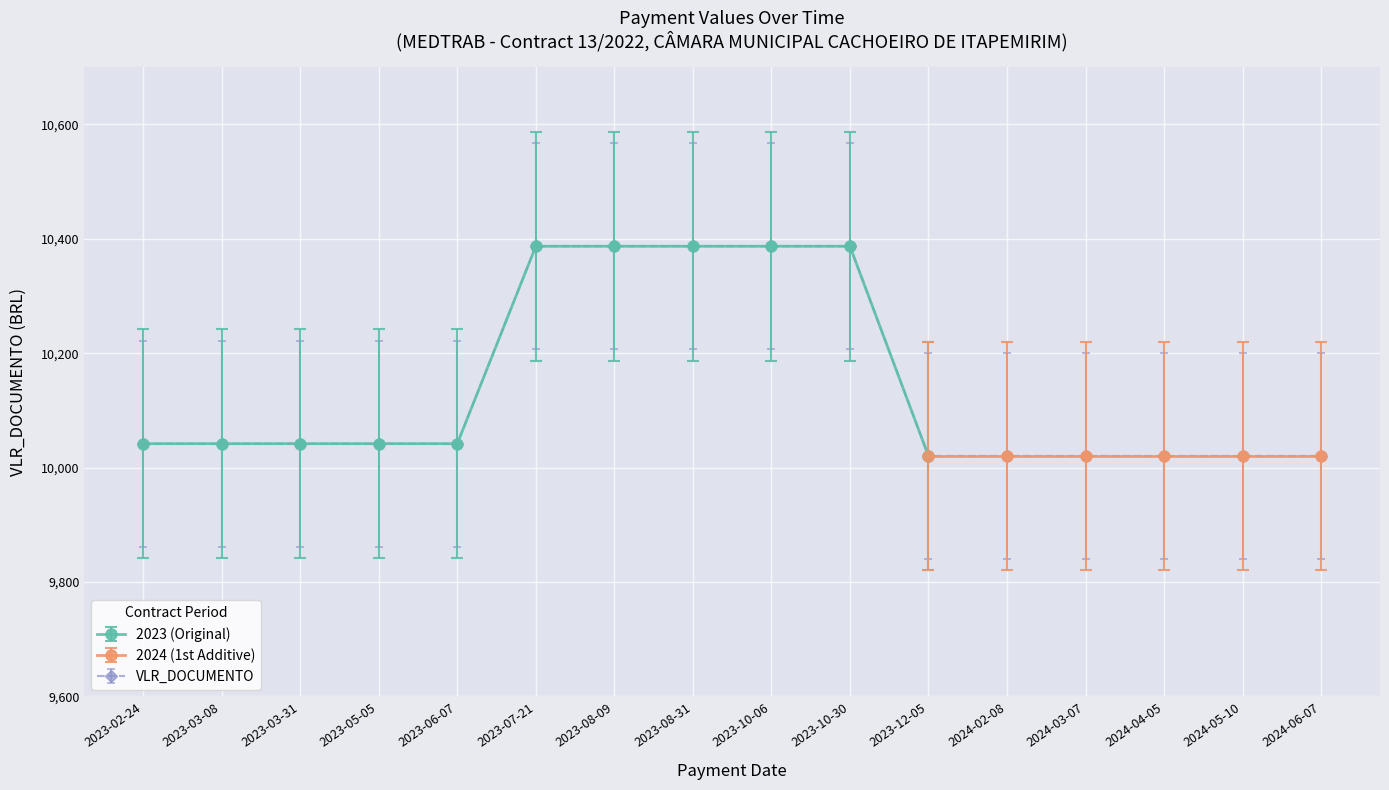

Which has a higher value, 2023-07-21 or 2023-10-30?

2023-07-21